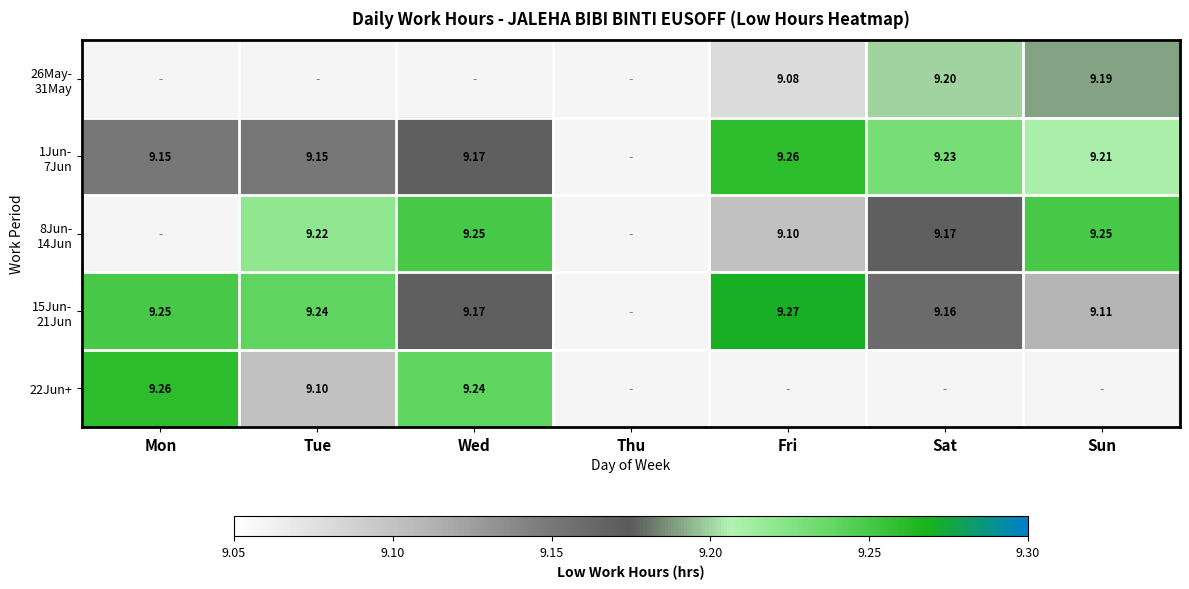

How many data points does each series have?

7